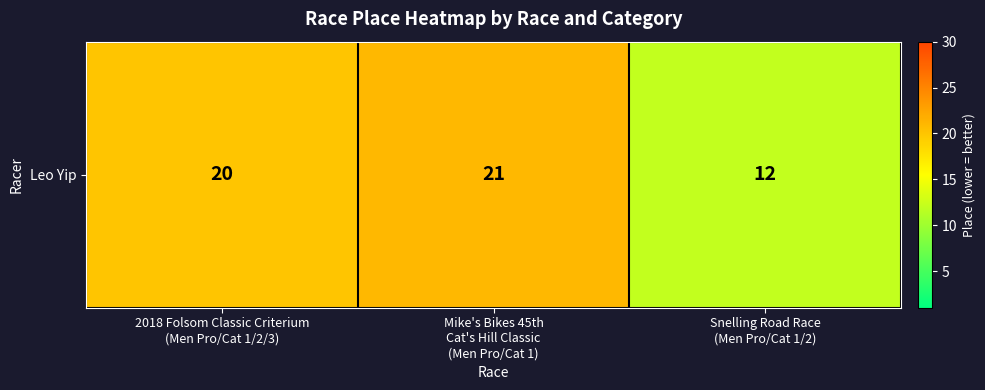

The value at Mike's Bikes 45th
Cat's Hill Classic
(Men Pro/Cat 1) is 21. True or false?

True